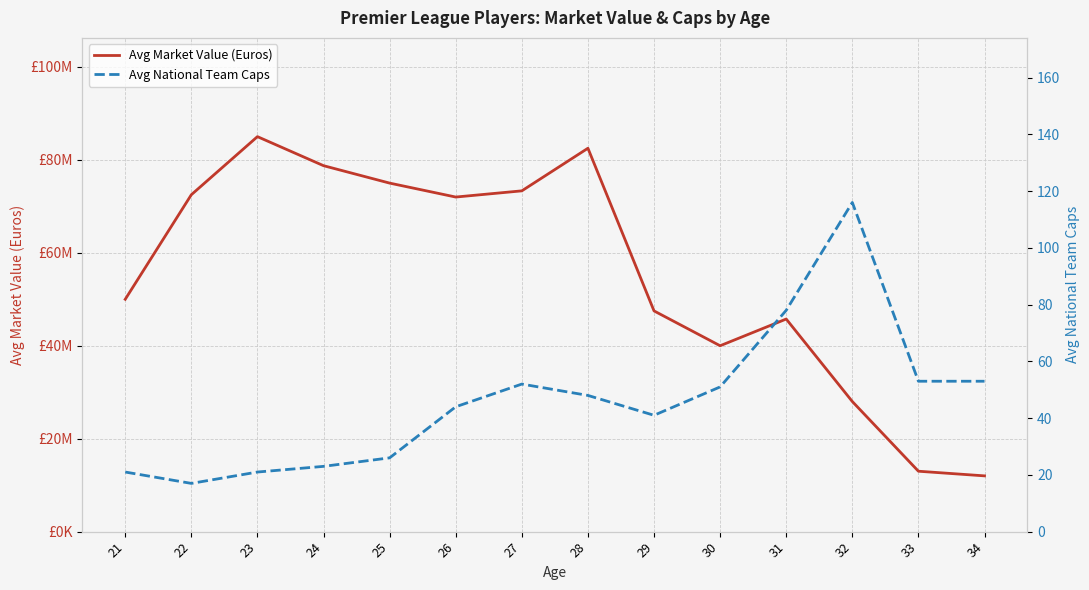

Is the value of Avg Market Value (Euros) at 34 greater than the value of Avg National Team Caps at 24?

Yes